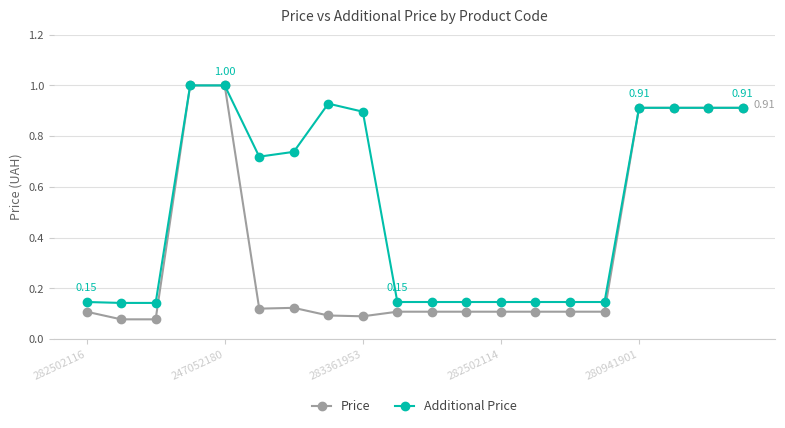

Which series has the largest range (max minus min)?

Price